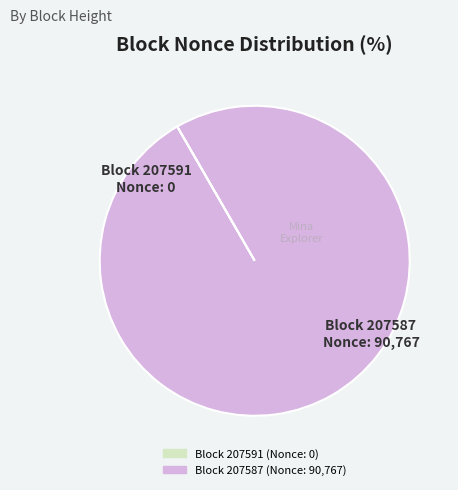

Is there any slice that represents more than half of the pie?

Yes